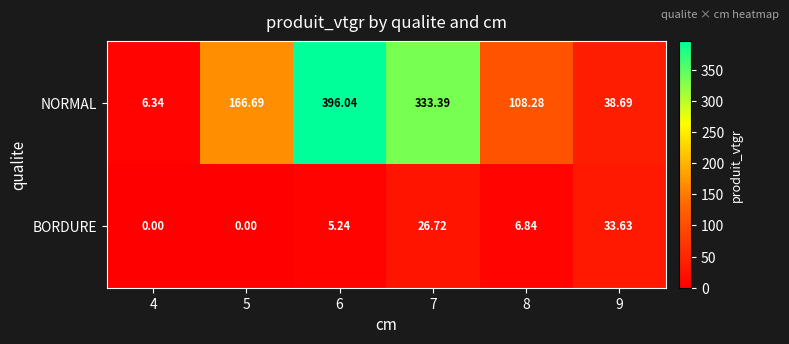

At how many categories does at least one series exceed 153?

3